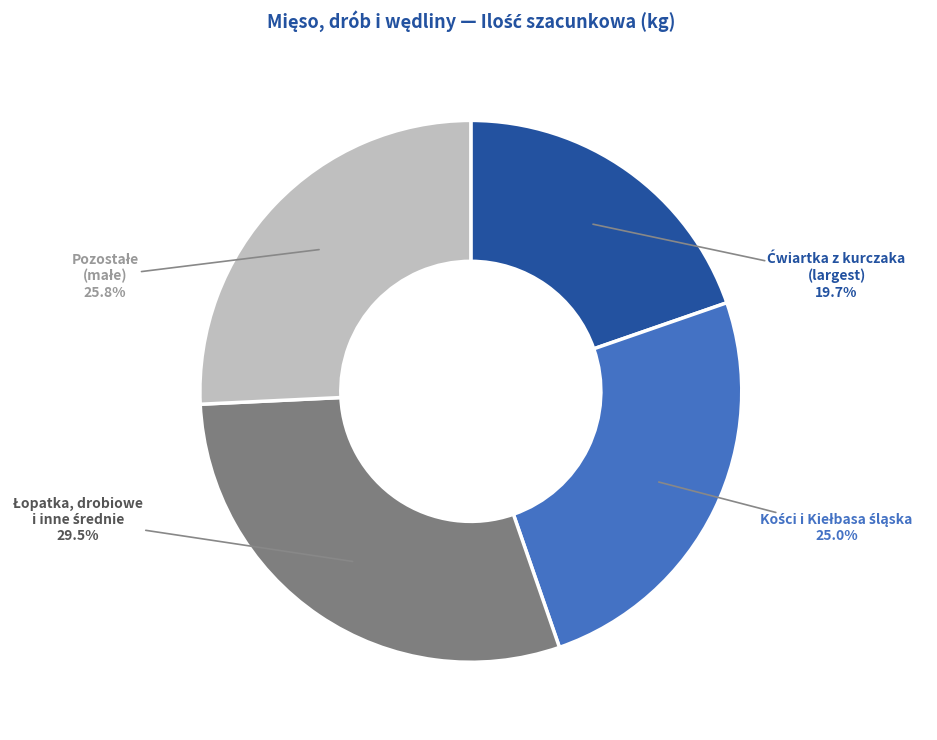

Is there a majority slice in this chart?

No